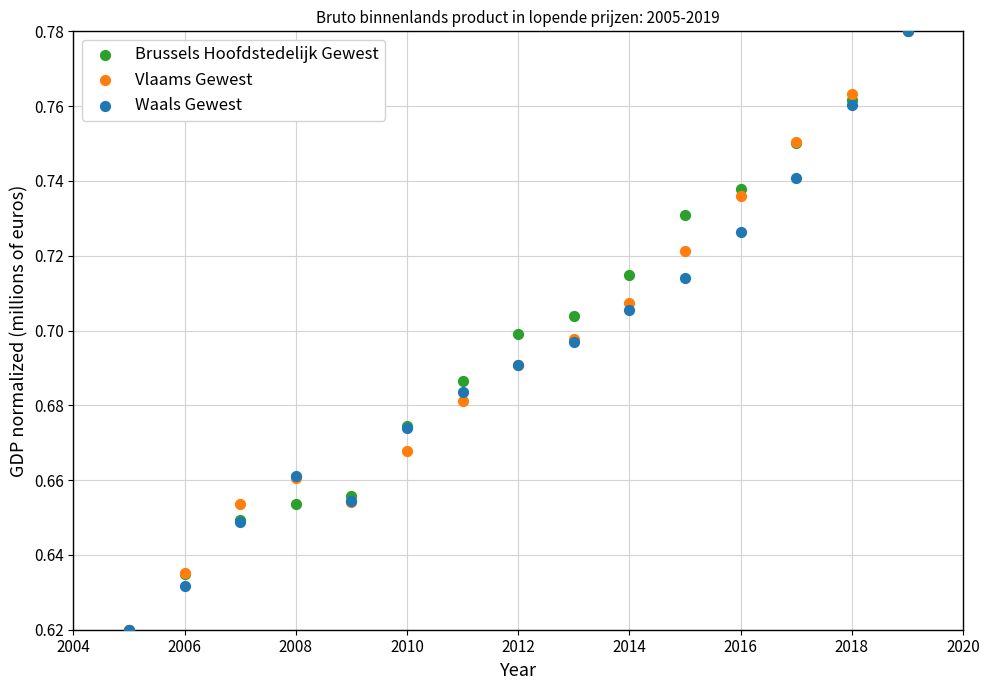

What are all the series names shown in the legend?

Brussels Hoofdstedelijk Gewest, Vlaams Gewest, Waals Gewest